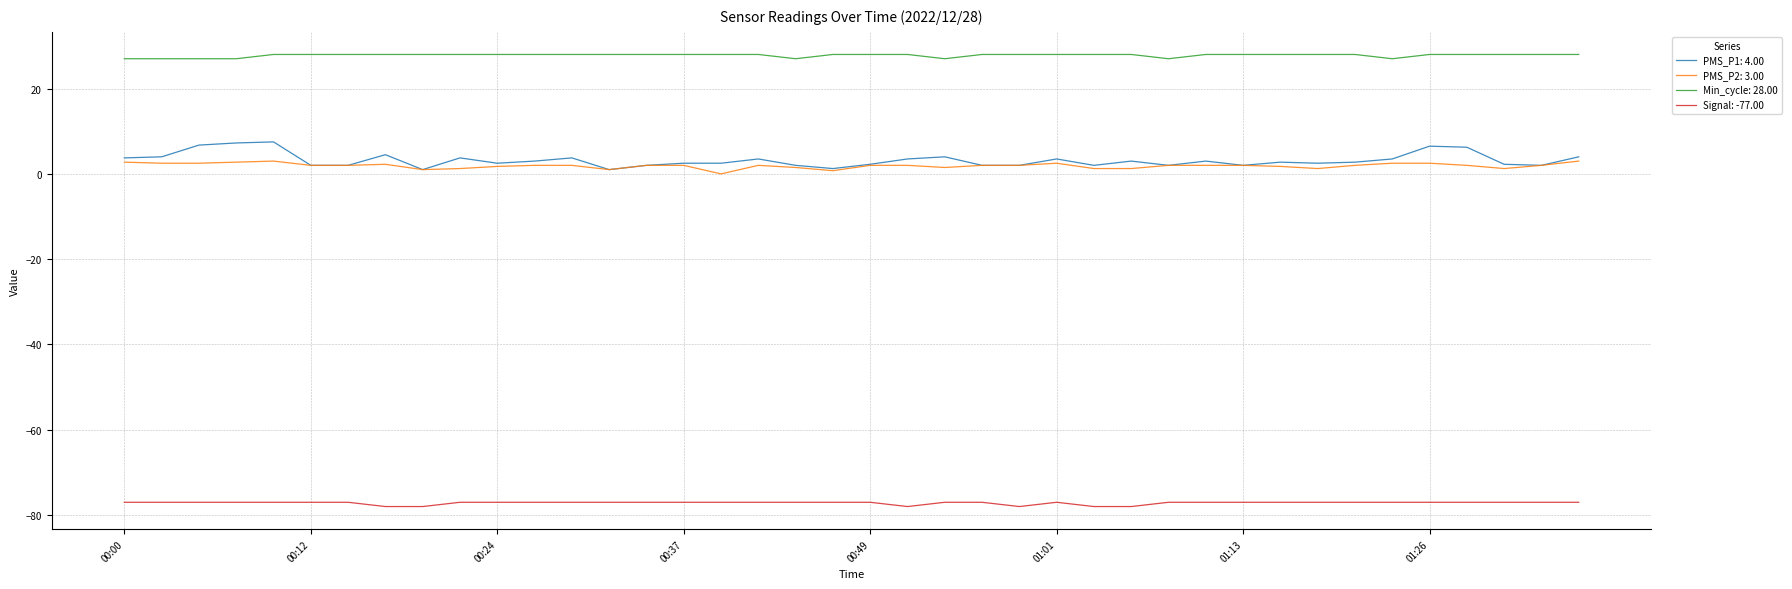

What is the minimum value shown in the chart?

-78.0